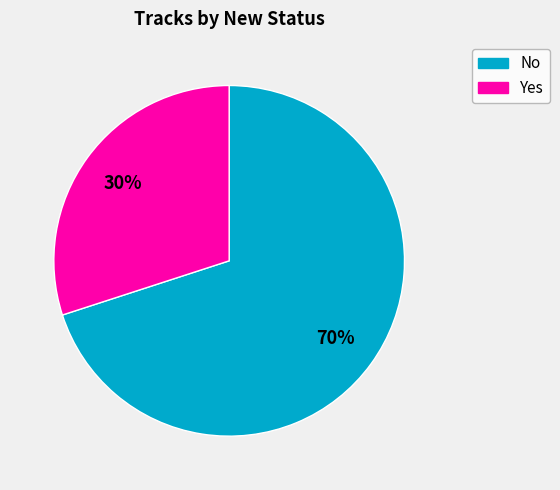

To the nearest percent, what is the difference between the largest and smallest slice percentages?

40%